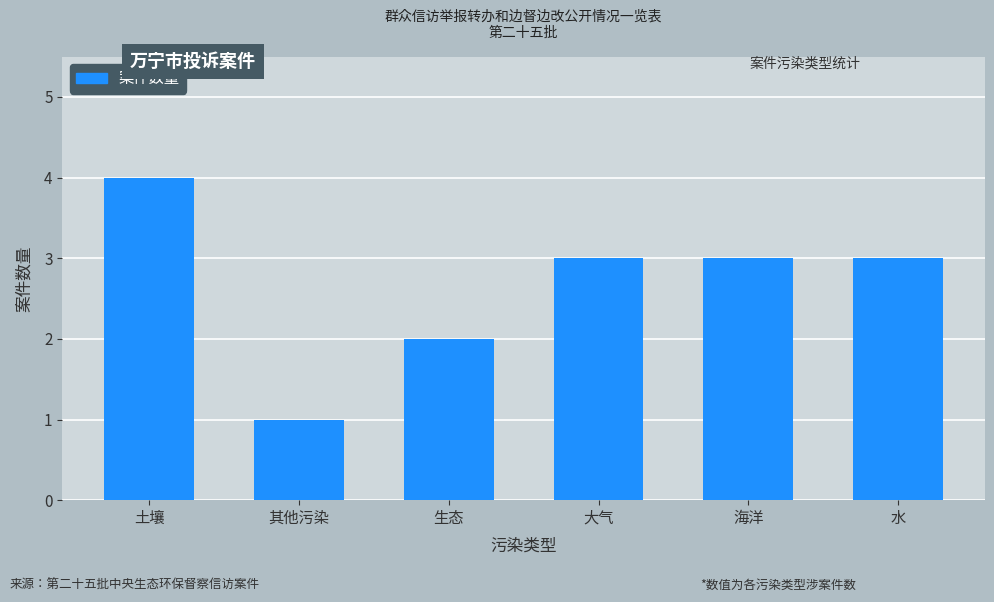

Which label corresponds to the largest value in the chart?

土壤